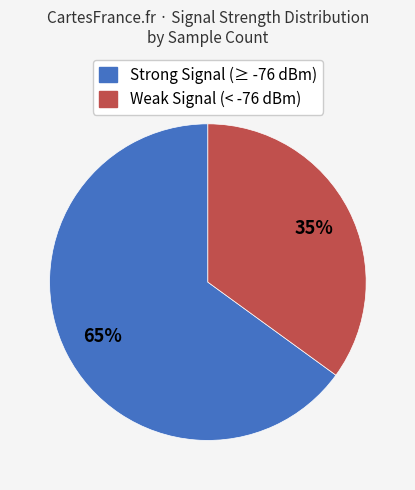

To the nearest percent, what is the average slice percentage?

50%